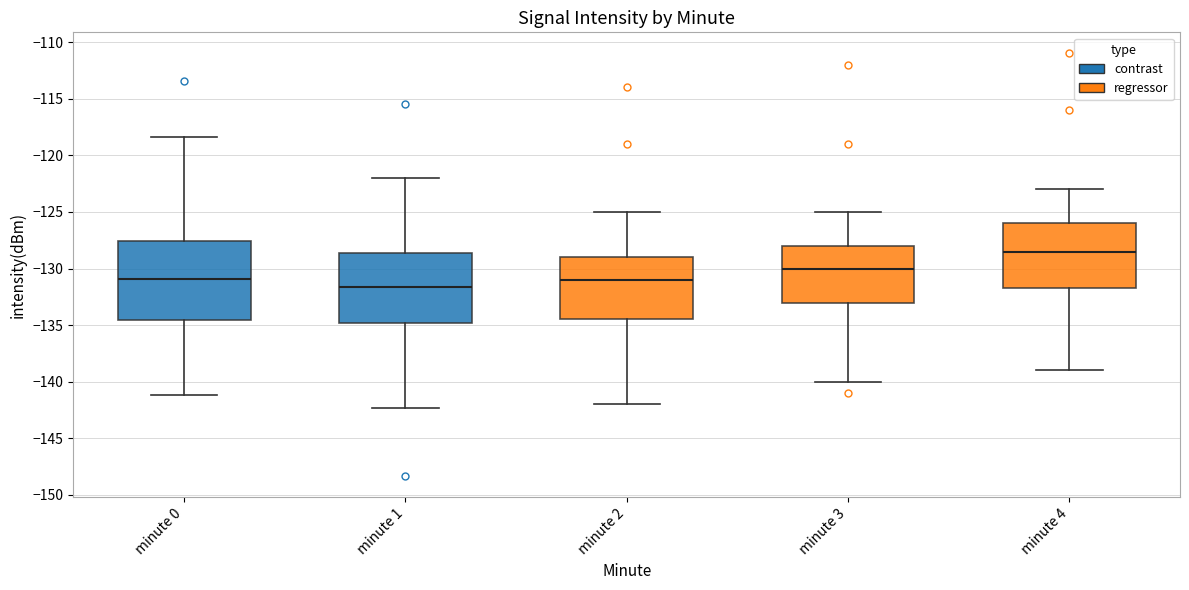

Reading left to right, read every box against the y-axis: the position of its median line, the range the box covers, and the ends of its whiskers. The values are not printed on the chart, so give them approximately, as read against the axis.

minute 0: median -131.0, box -134.5 to -127.5, whiskers -141.0 to -118.5
minute 1: median -131.5, box -135.0 to -128.5, whiskers -142.5 to -122.0
minute 2: median -131.0, box -134.5 to -129.0, whiskers -142.0 to -125.0
minute 3: median -130.0, box -133.0 to -128.0, whiskers -140.0 to -125.0
minute 4: median -128.5, box -131.5 to -126.0, whiskers -139.0 to -123.0